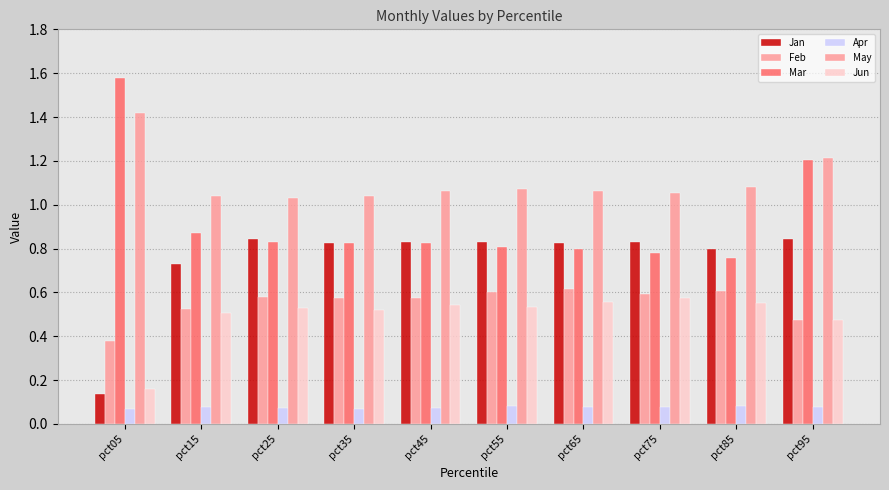

What is the sum of the Mar values at pct35 and pct45?

1.7